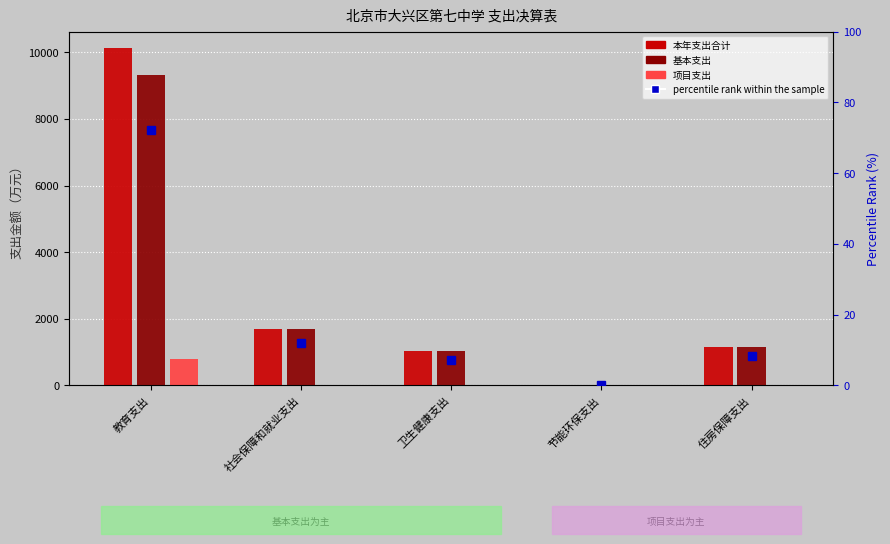

The value of percentile rank within the sample at 社会保障和就业支出 is 12.0. True or false?

True